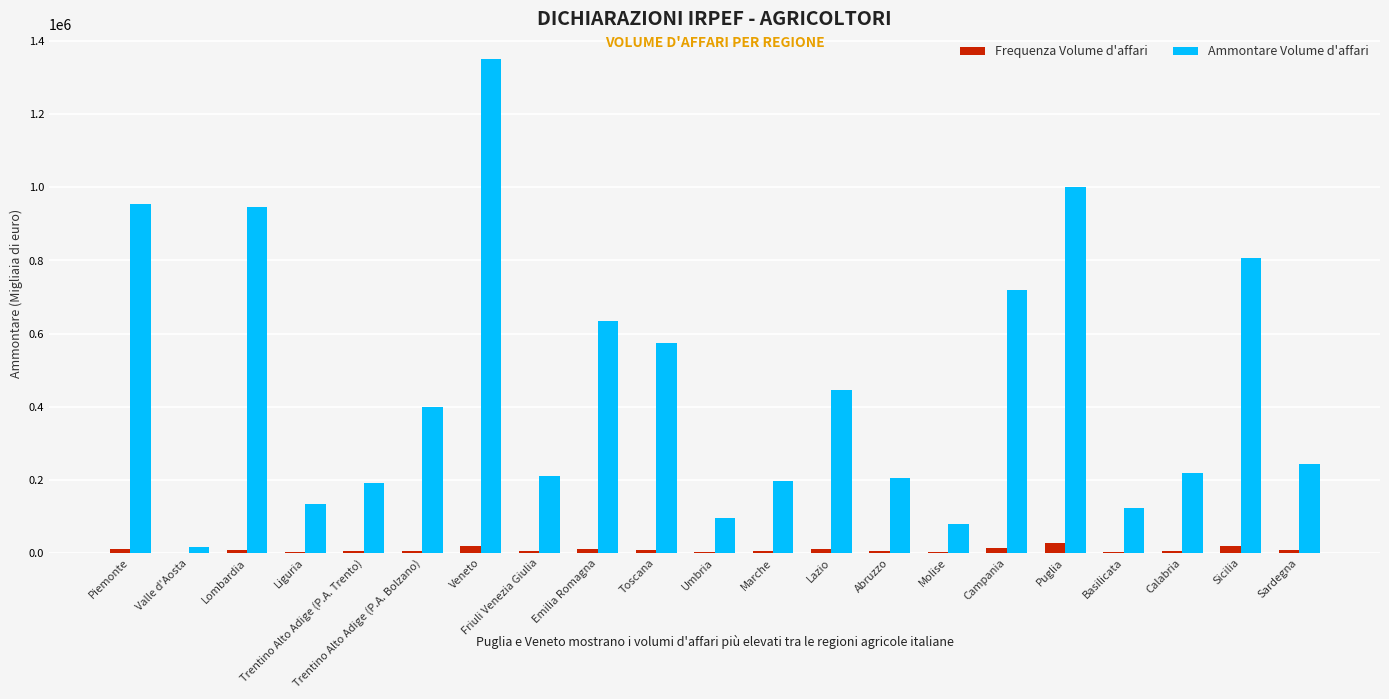

At which label does Ammontare Volume d'affari first exceed 242765?

Piemonte